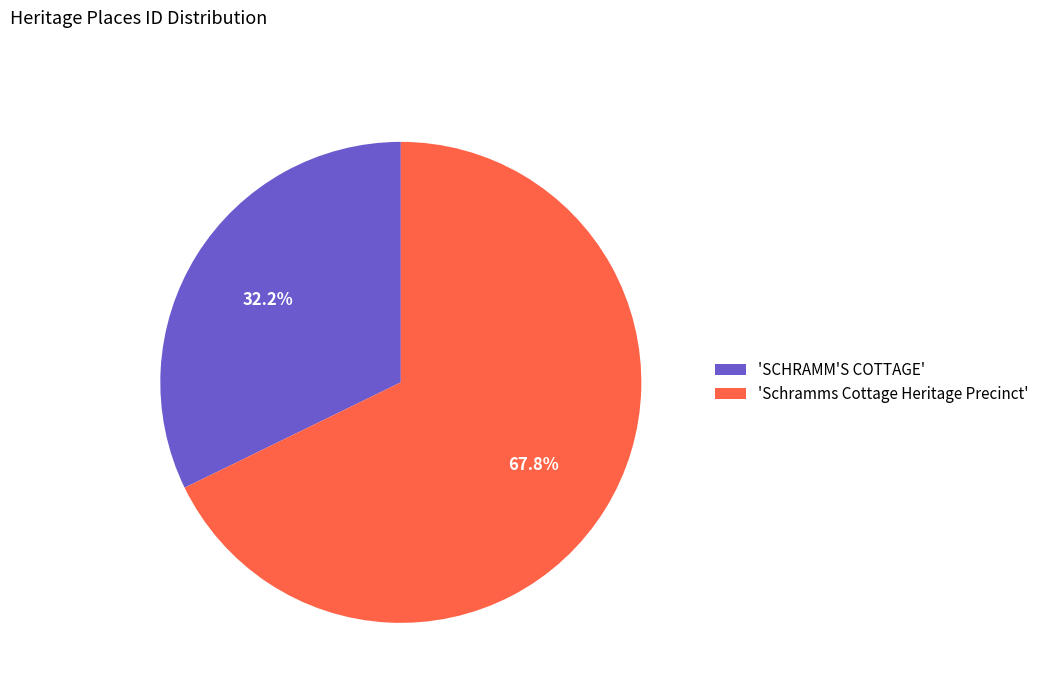

Is the sum of 'SCHRAMM'S COTTAGE' and 'Schramms Cottage Heritage Precinct' greater than half?

Yes